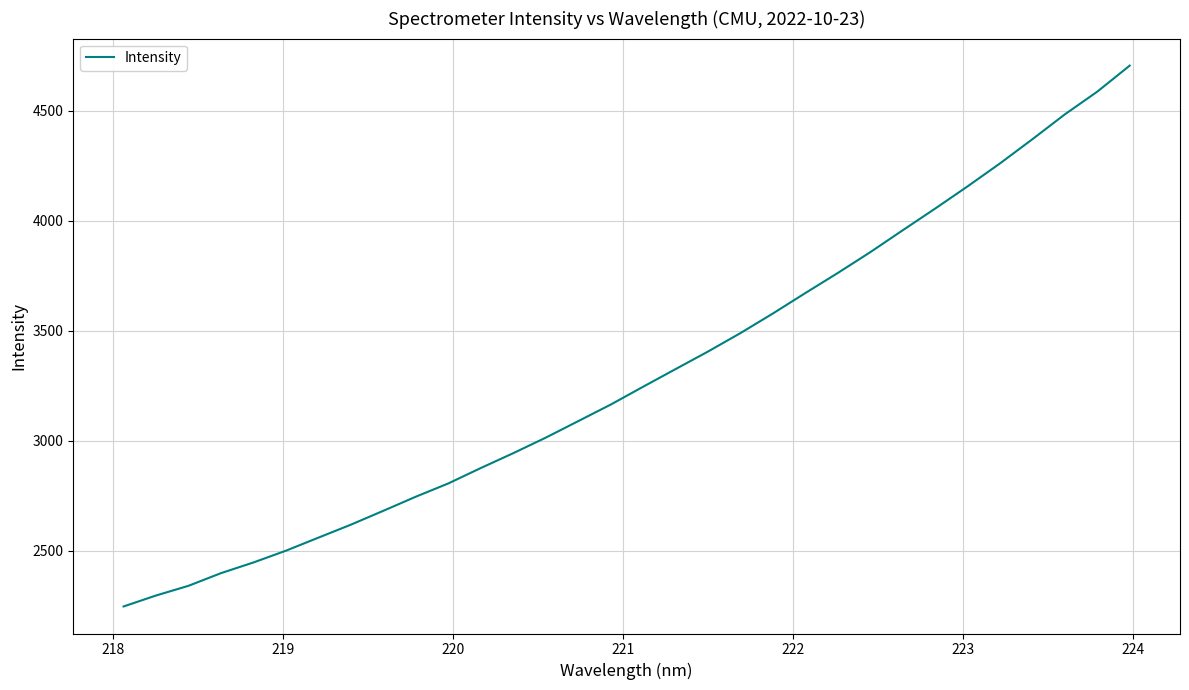

What is the difference between the maximum and minimum values?

2459.9